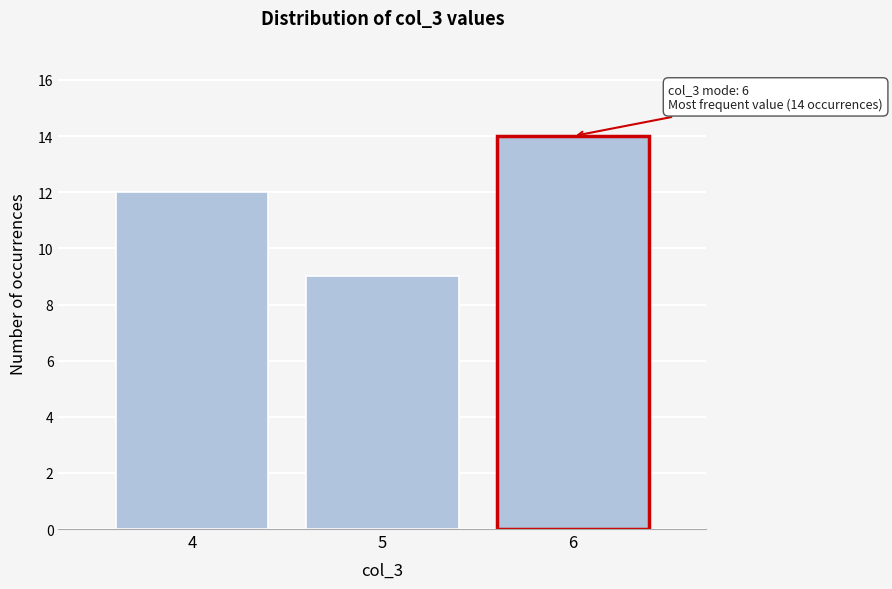

Reading left to right, what are all the values shown in this chart?

4=12	5=9	6=14